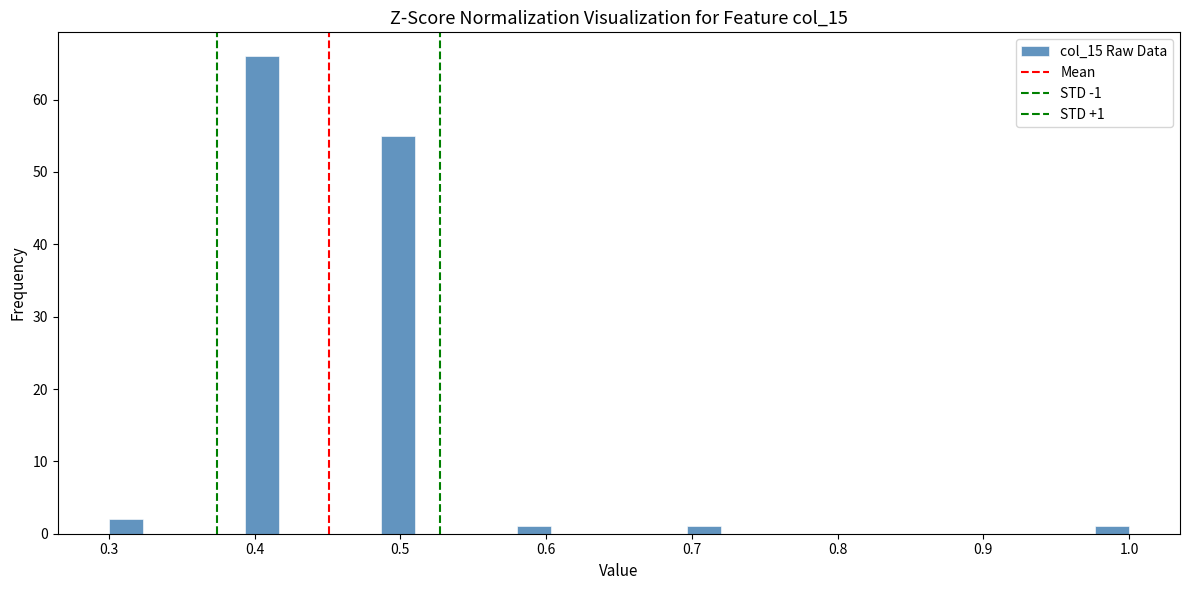

Around what value on the x-axis is the tallest bar? Give the approximate position of its centre, as read against the axis.

0.41